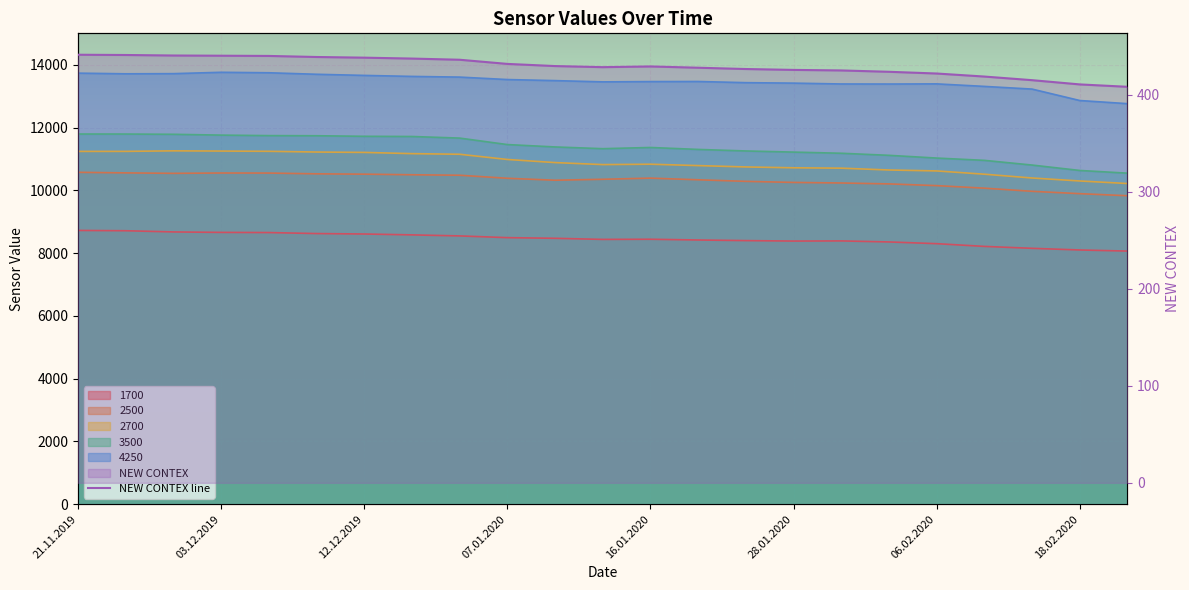

Which series has the largest total across all categories?

4250